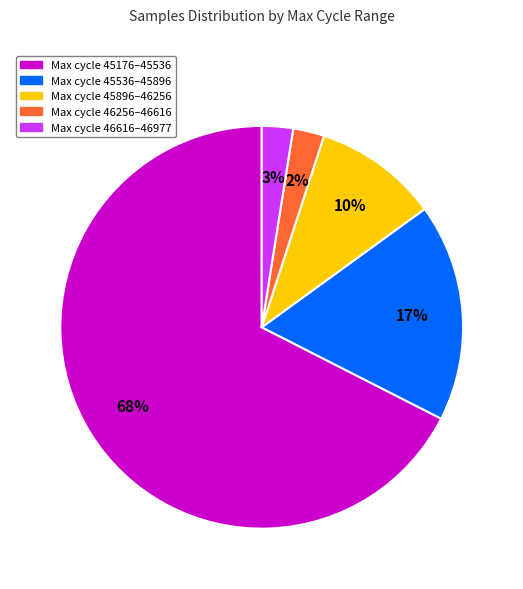

To the nearest percent, what is the average slice percentage?

20%